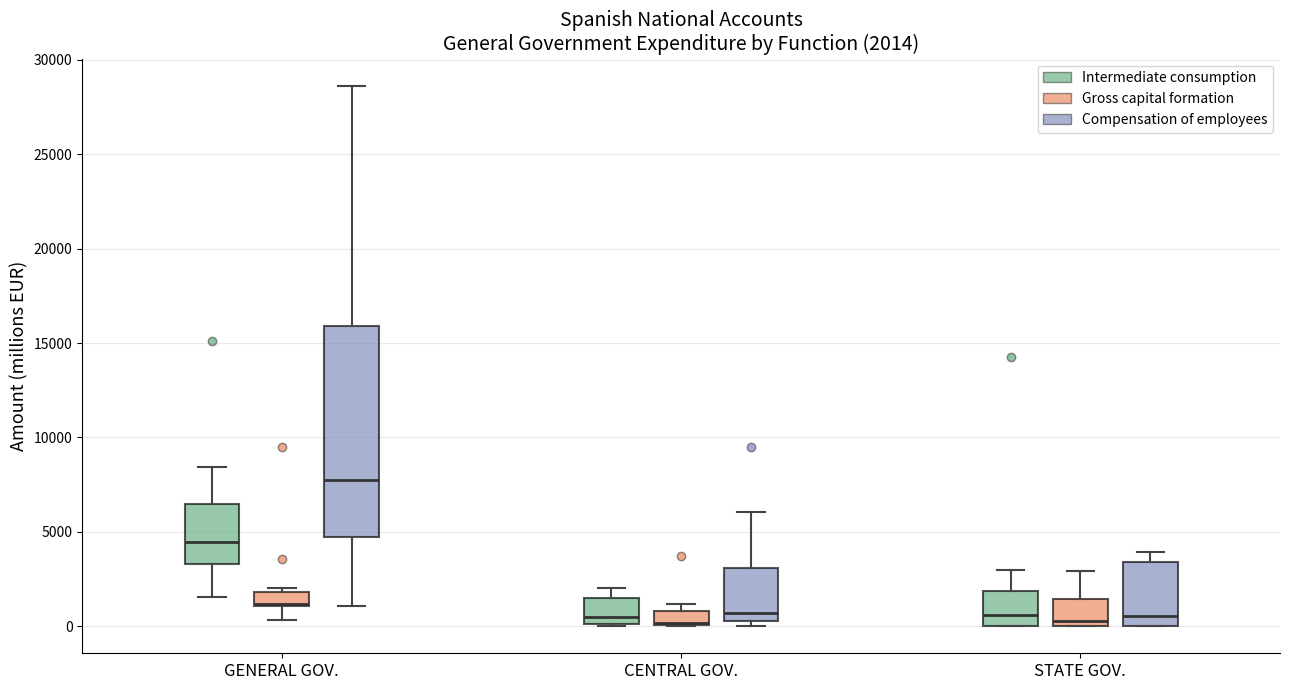

Comparing the boxes themselves (not the whiskers), which one is the tallest?

GENERAL GOV. (Compensation of employees)